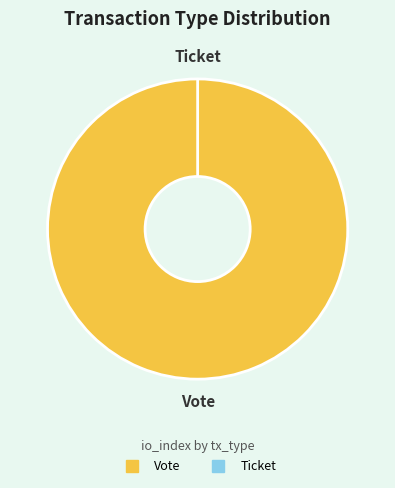

Which category has the biggest portion of the pie?

Vote